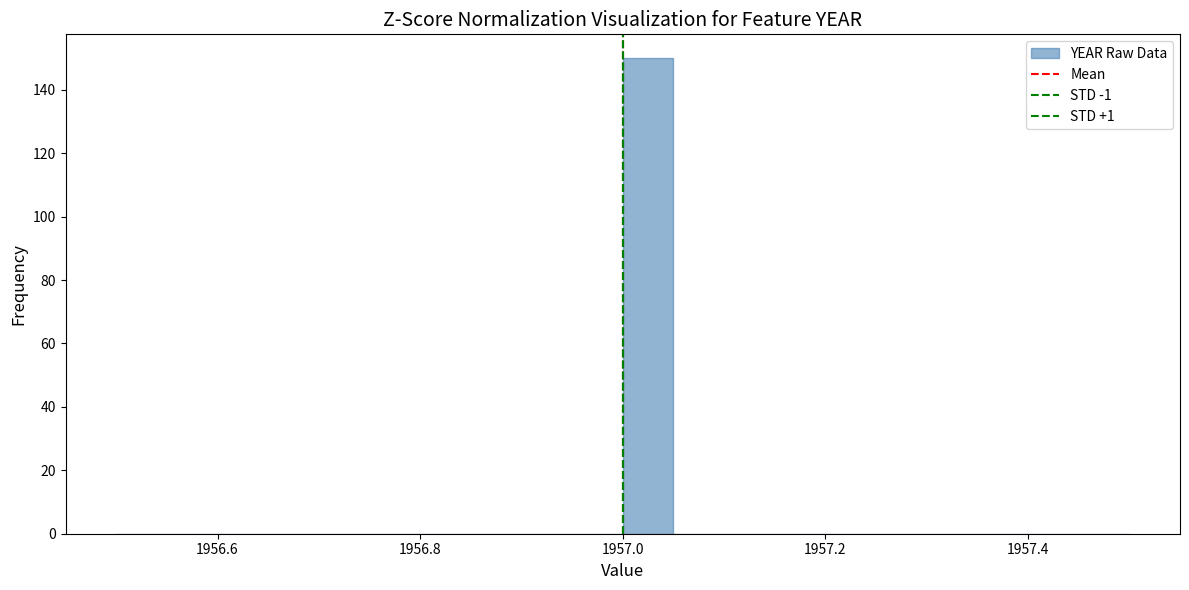

Read against the x-axis, roughly where is the centre of the tallest bar?

1957.02